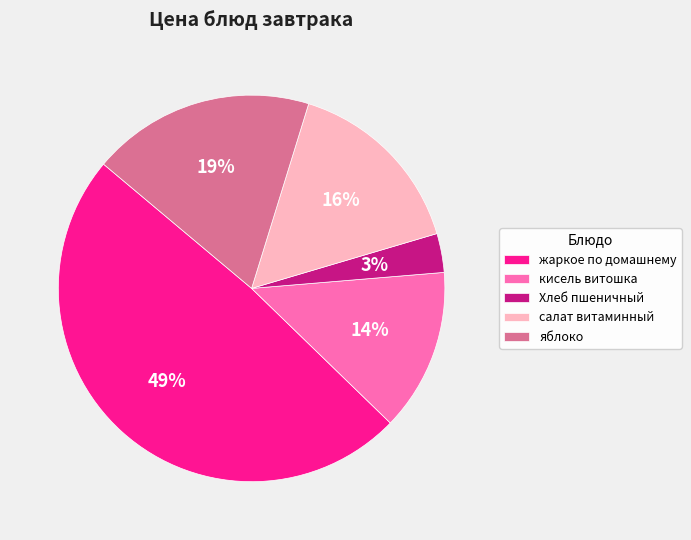

To the nearest percent, what percentage of the pie is яблоко?

19%